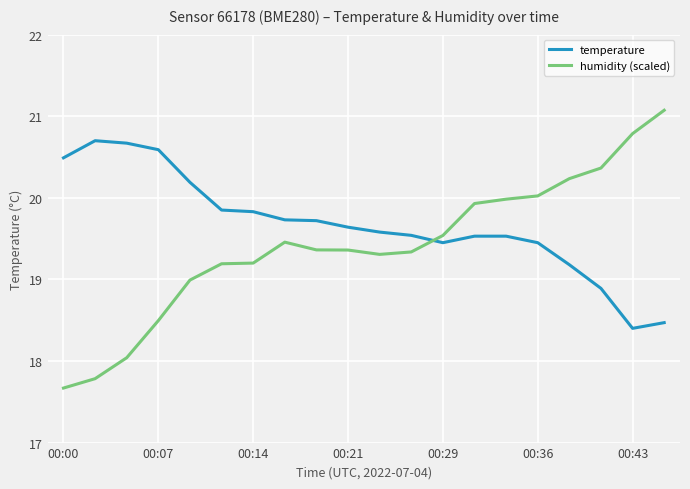

What is the greatest value displayed?

21.1